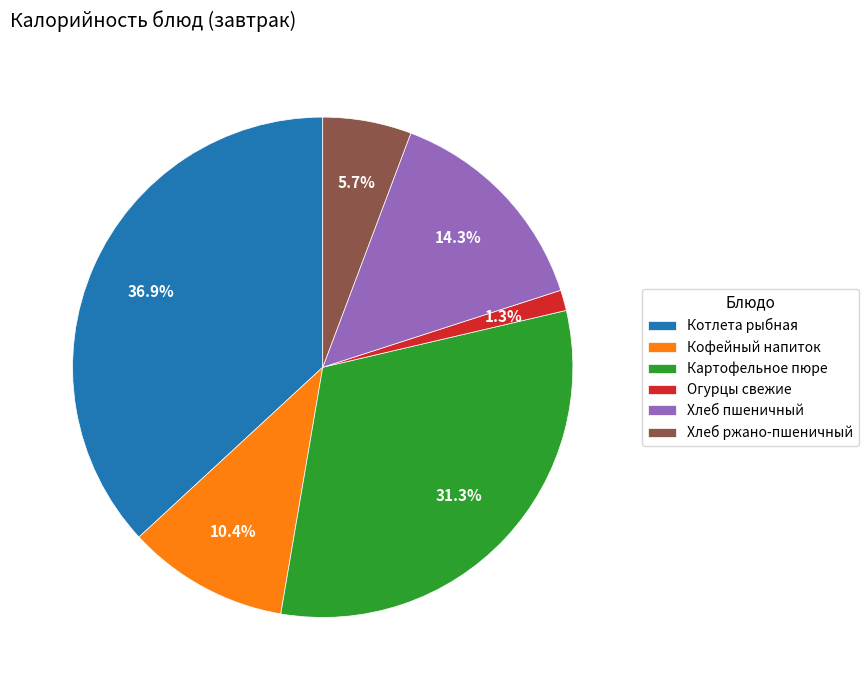

Which slice is the smallest?

Огурцы свежие